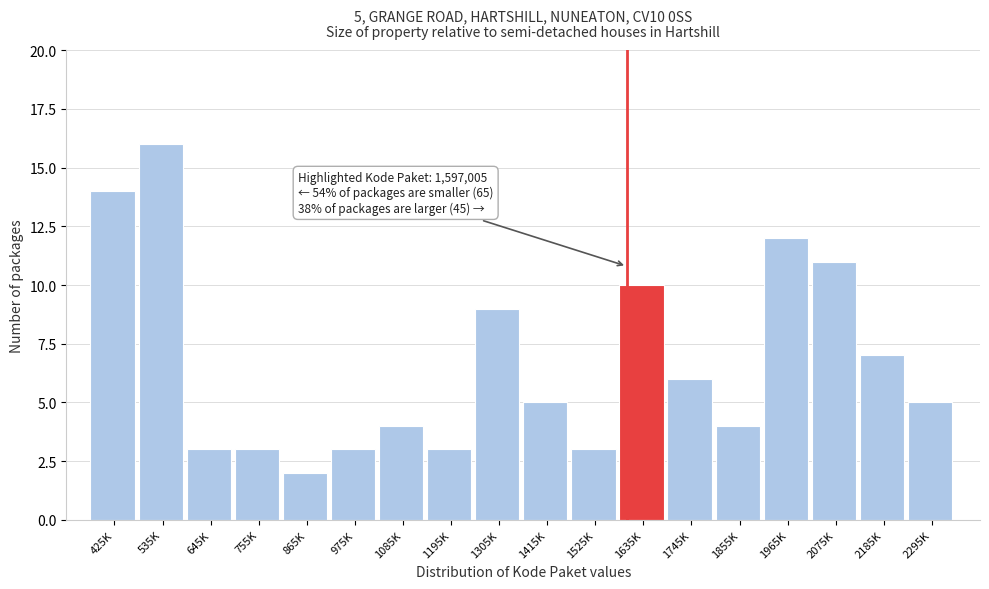

Reading left to right, extract all data points from this chart.

425K=14	535K=16	645K=3	755K=3	865K=2	975K=3	1085K=4	1195K=3	1305K=9	1415K=5	1525K=3	1635K=10	1745K=6	1855K=4	1965K=12	2075K=11	2185K=7	2295K=5